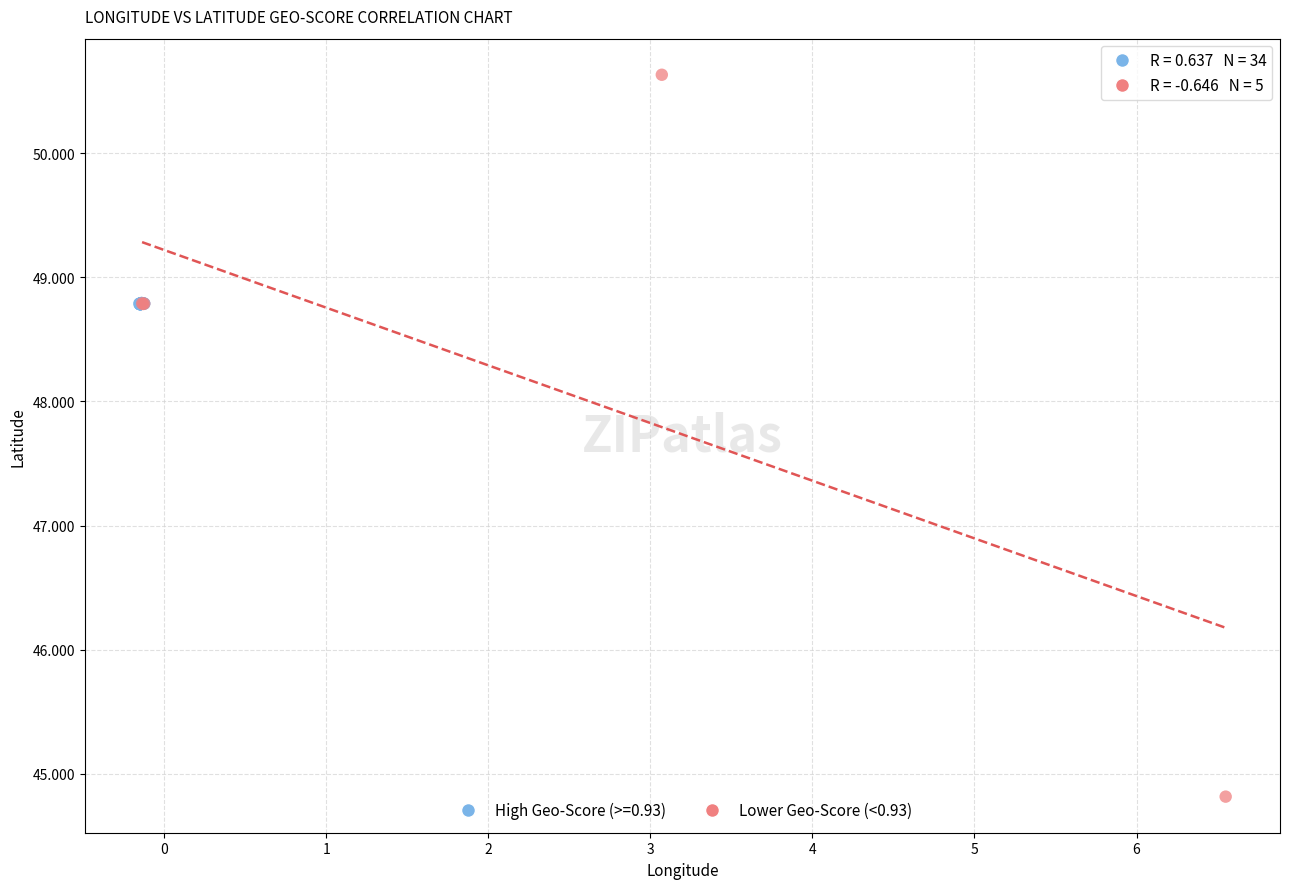

Which series has the largest Y range (max minus min)?

Lower Geo-Score (<0.93)